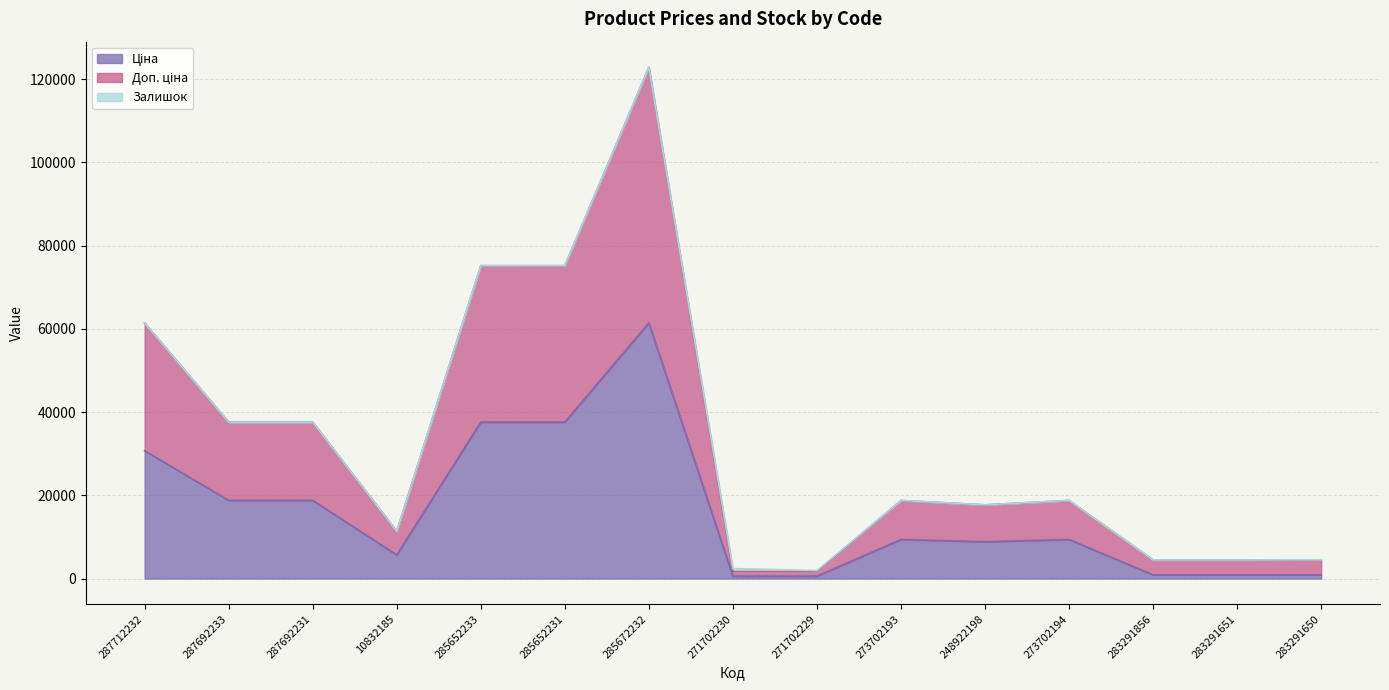

Read the Ціна value at 273702194.

9384.0